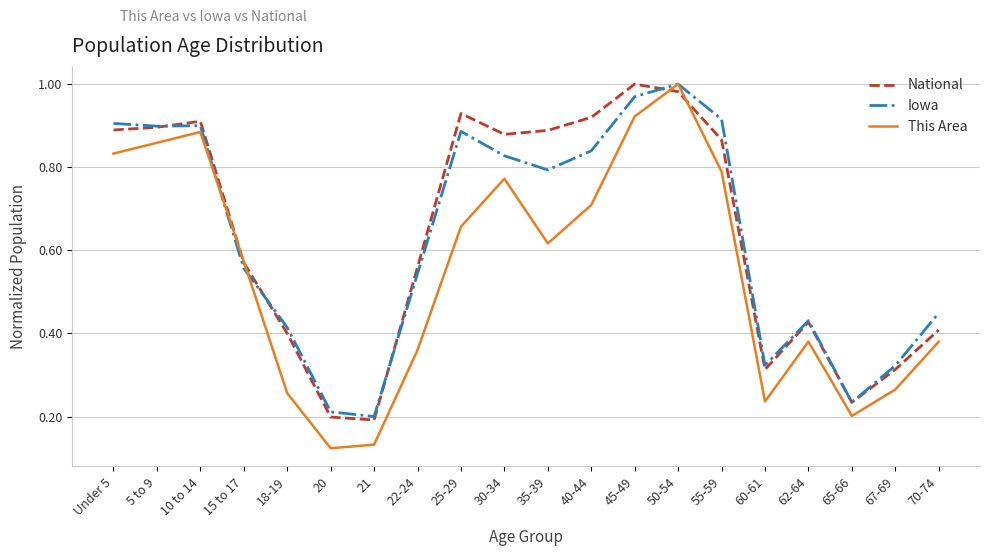

Is the value of This Area at 35-39 greater than the value of National at 40-44?

No